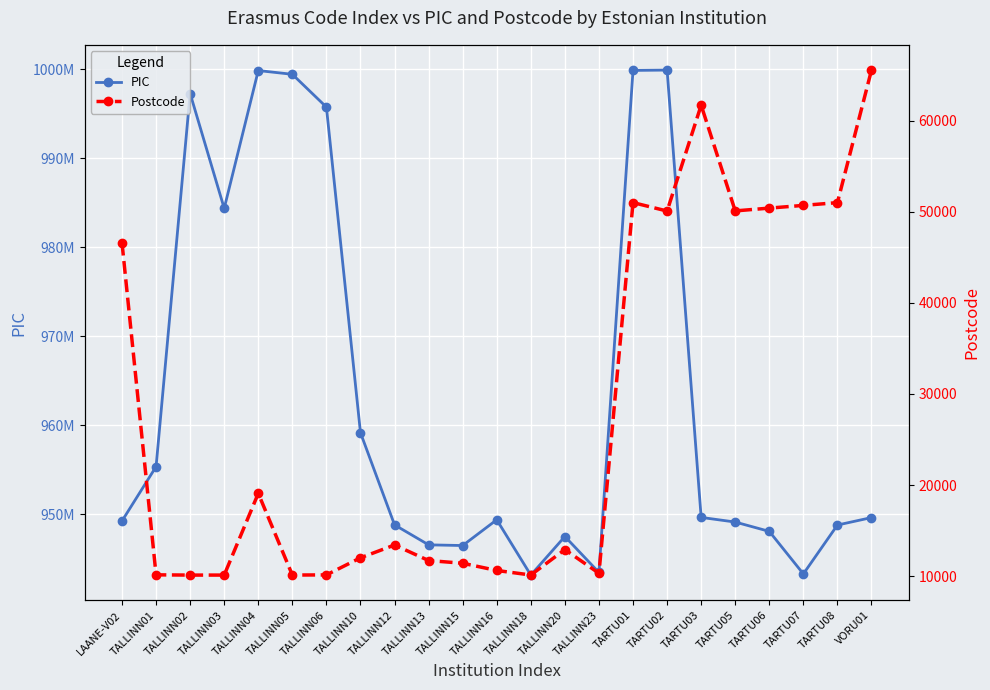

Is it true that Postcode equals 14071 at TALLINN03?

False